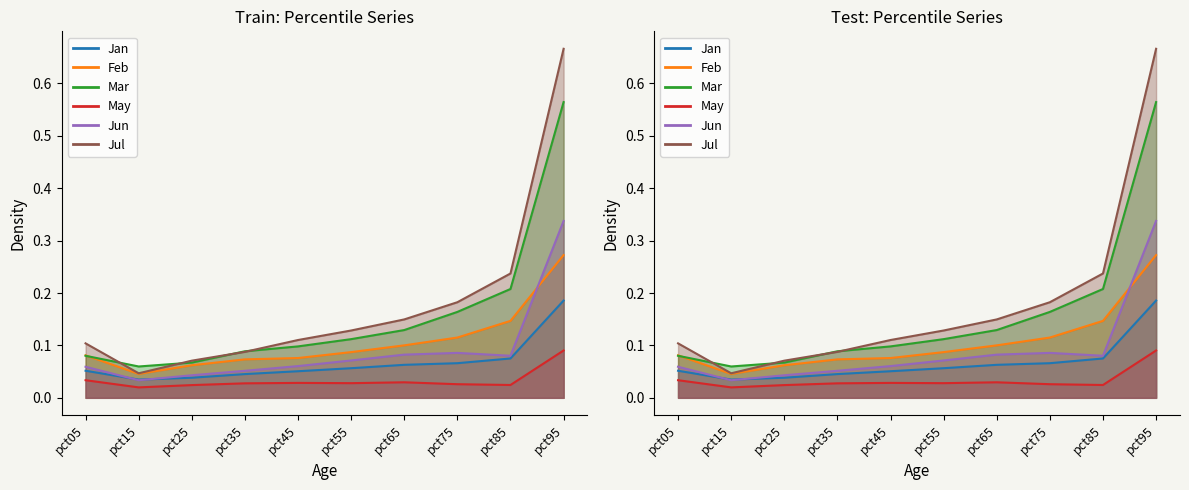

Reading left to right, what are all the values shown in this chart?

Jan: 0.1	0.0	0.0	0.0	0.1	0.1	0.1	0.1	0.1	0.2
Feb: 0.1	0.0	0.1	0.1	0.1	0.1	0.1	0.1	0.1	0.3
Mar: 0.1	0.1	0.1	0.1	0.1	0.1	0.1	0.2	0.2	0.6
May: 0.0	0.0	0.0	0.0	0.0	0.0	0.0	0.0	0.0	0.1
Jun: 0.1	0.0	0.0	0.1	0.1	0.1	0.1	0.1	0.1	0.3
Jul: 0.1	0.0	0.1	0.1	0.1	0.1	0.1	0.2	0.2	0.7